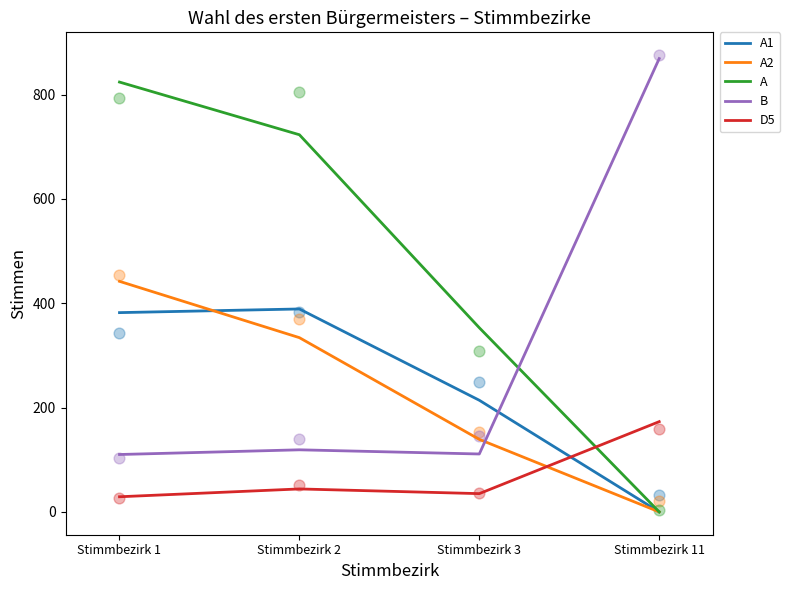

What is the total value across all series at Stimmbezirk 1?

1787